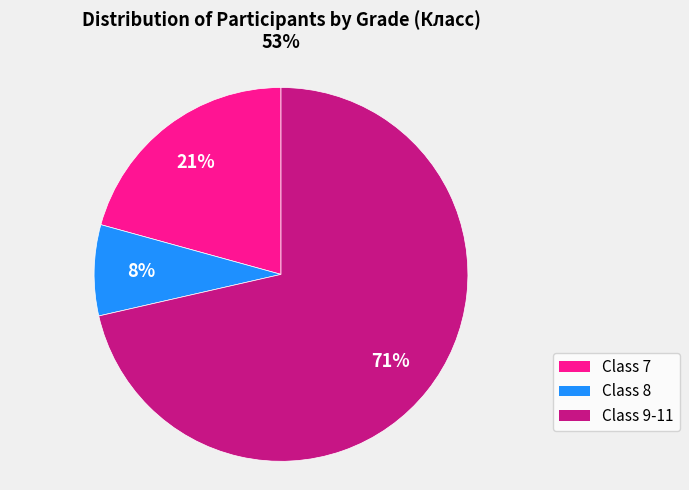

Is there a majority slice in this chart?

Yes